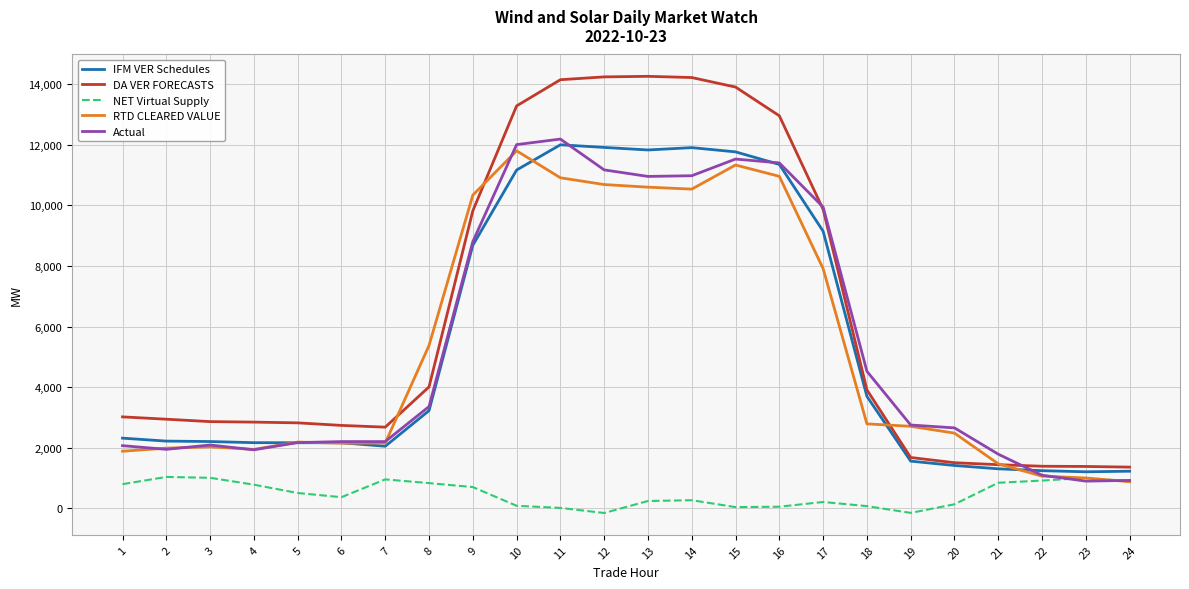

What is the minimum value shown in the chart?

-160.8